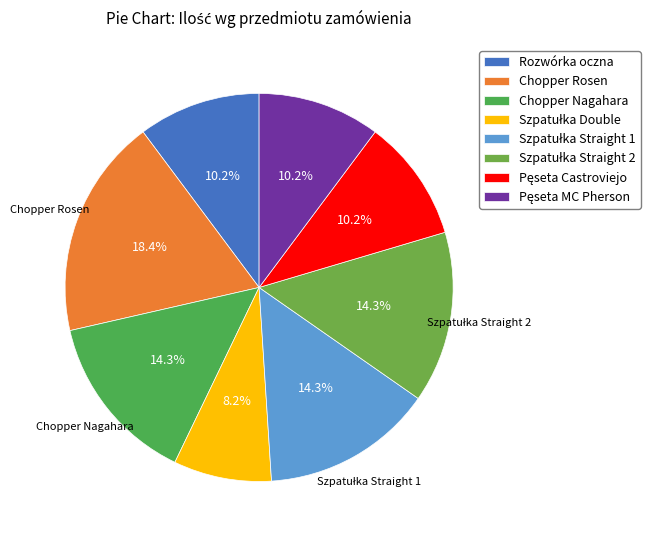

To the nearest percent, what is the combined percentage of Rozwórka oczna and Szpatułka Double?

18%